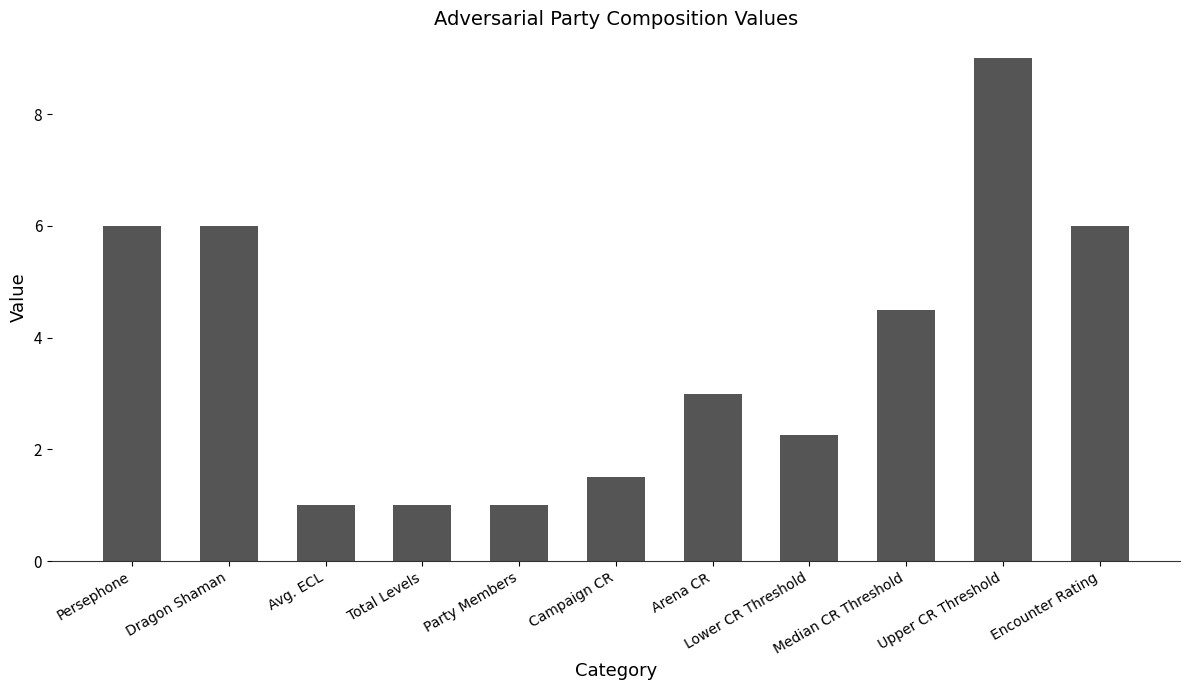

How many values are below 3?

5